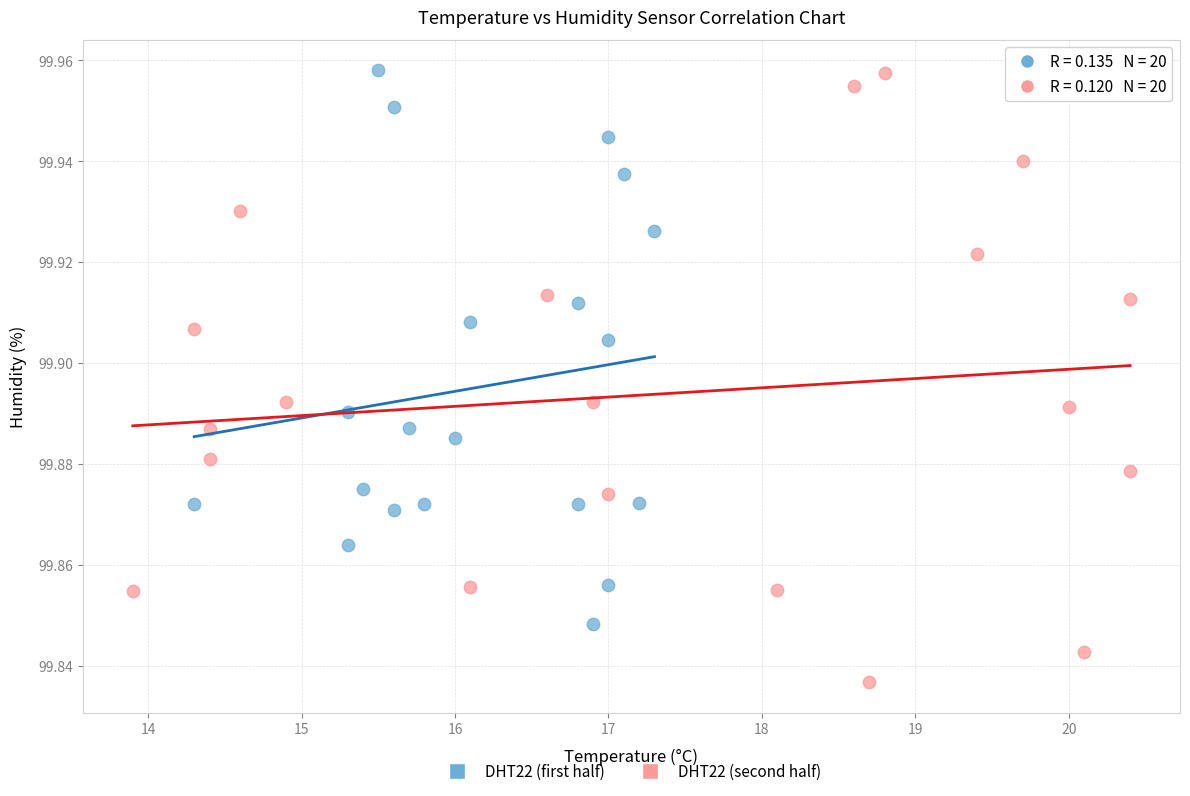

Which series has the largest Y range (max minus min)?

DHT22 (second half)